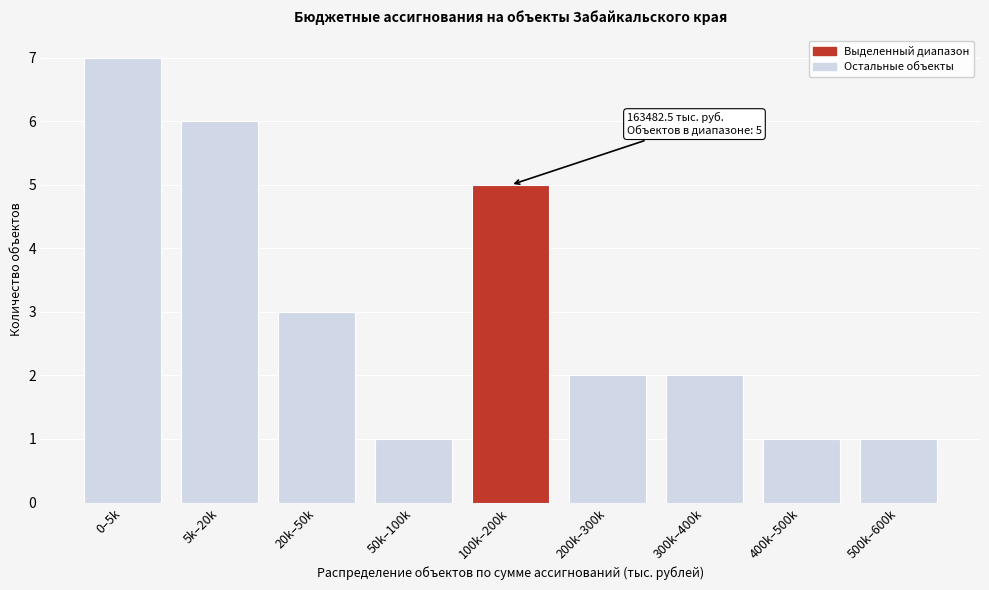

Reading left to right, transcribe all the data shown in this chart.

0–5k=7	5k–20k=6	20k–50k=3	50k–100k=1	100k–200k=5	200k–300k=2	300k–400k=2	400k–500k=1	500k–600k=1